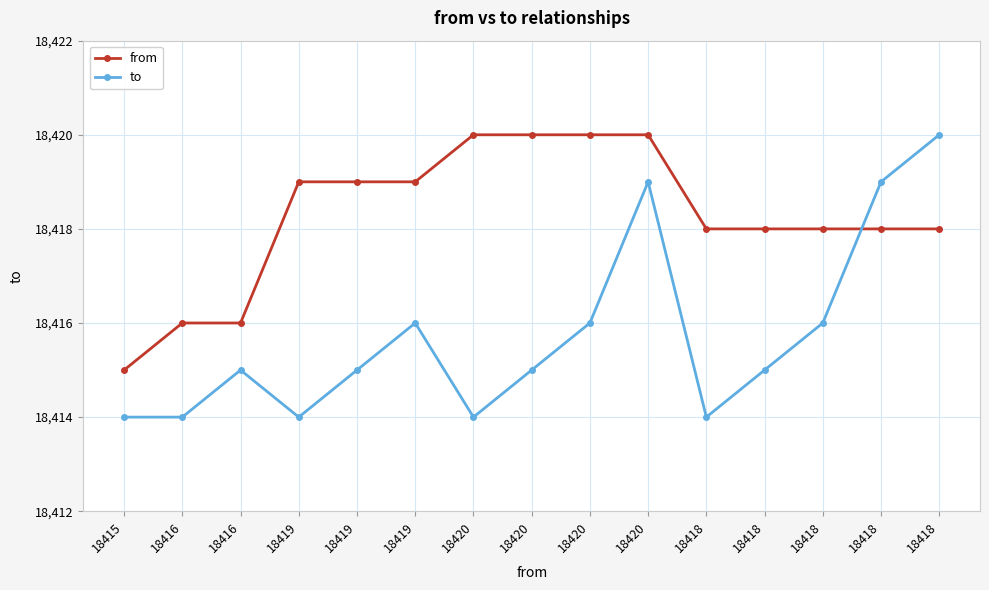

What is the difference between the maximum and minimum values in the from series?

5